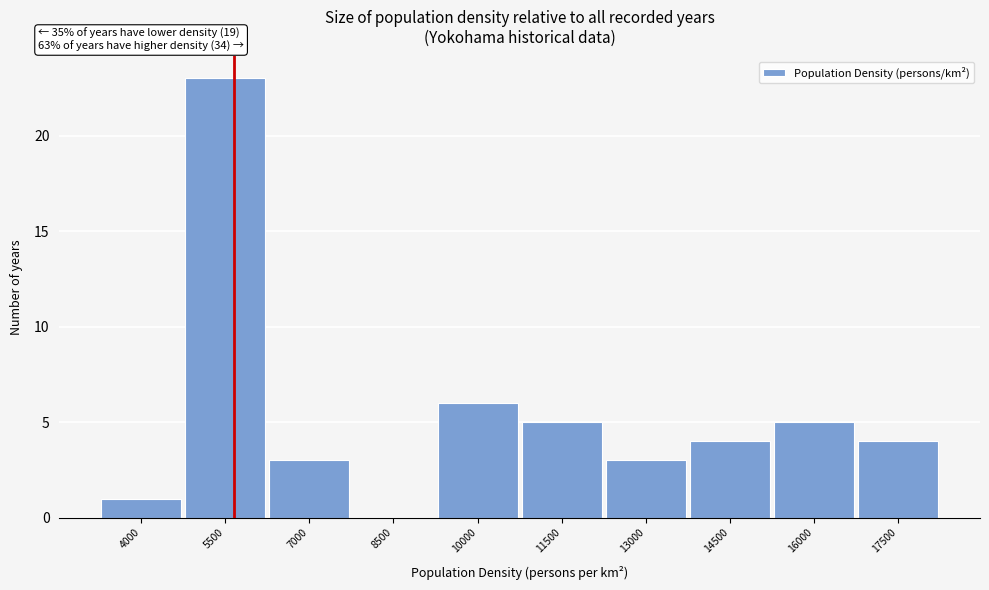

Reading left to right, what are all the values shown in this chart?

4000=1	5500=23	7000=3	8500=0	10000=6	11500=5	13000=3	14500=4	16000=5	17500=4